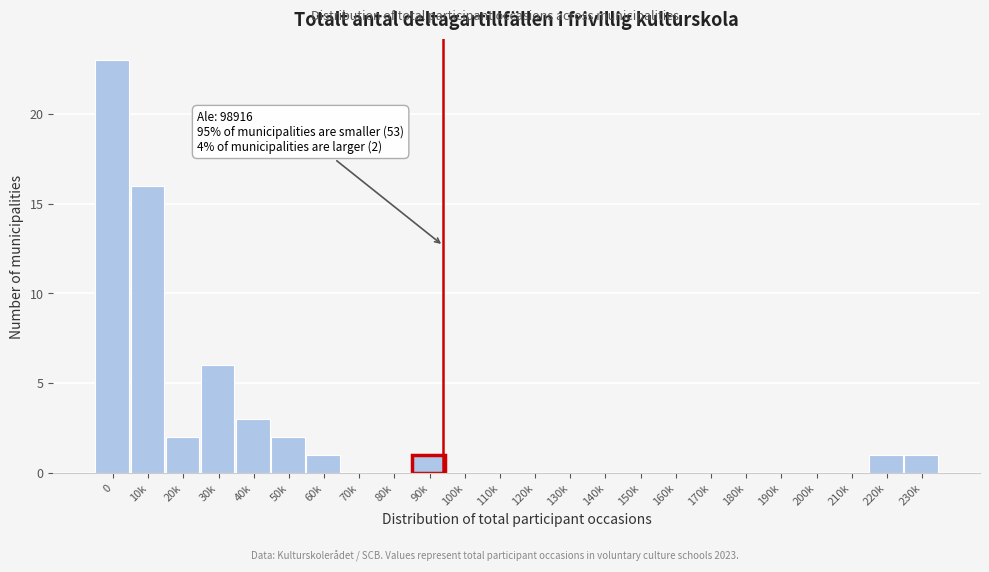

Reading right to left, transcribe all the data shown in this chart.

230k=1	220k=1	210k=0	200k=0	190k=0	180k=0	170k=0	160k=0	150k=0	140k=0	130k=0	120k=0	110k=0	100k=0	90k=1	80k=0	70k=0	60k=1	50k=2	40k=3	30k=6	20k=2	10k=16	0=23